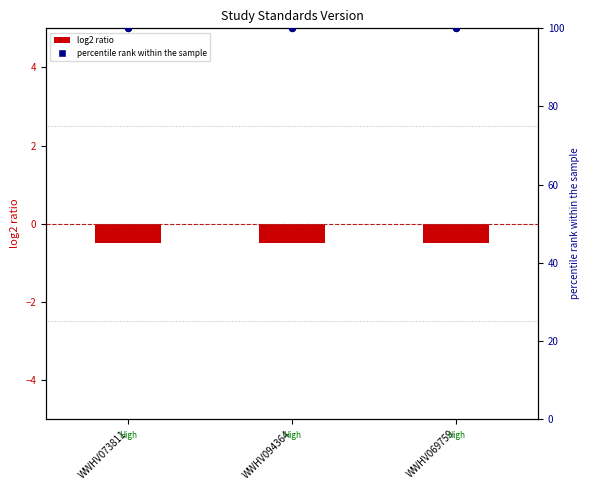

Which series has the largest Y range (max minus min)?

log2 ratio (Standards Version)